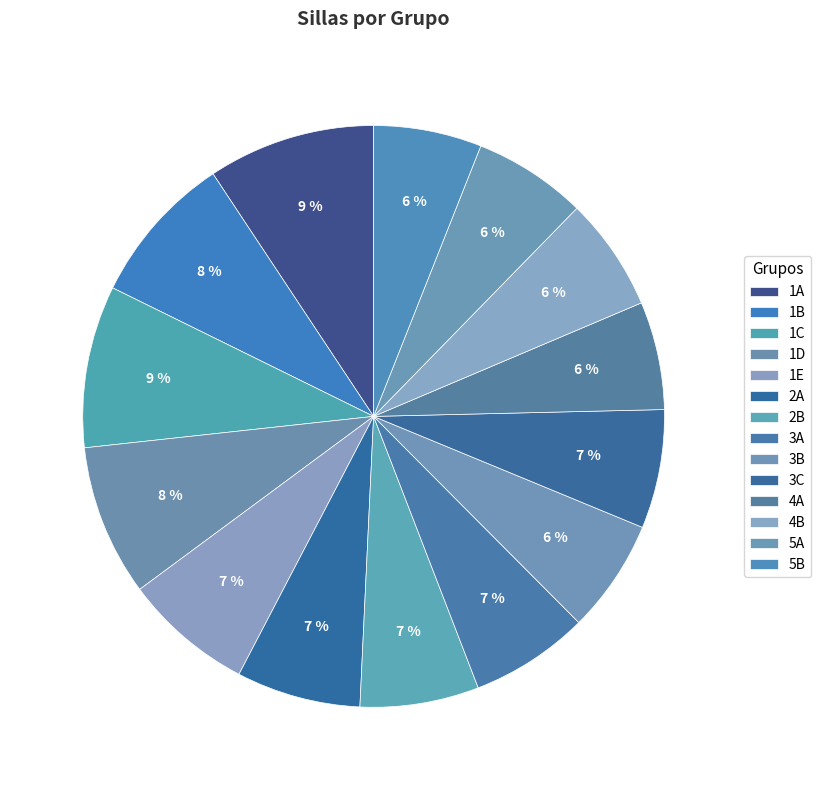

To the nearest percent, what is the combined percentage of 3A and 4A?

13%